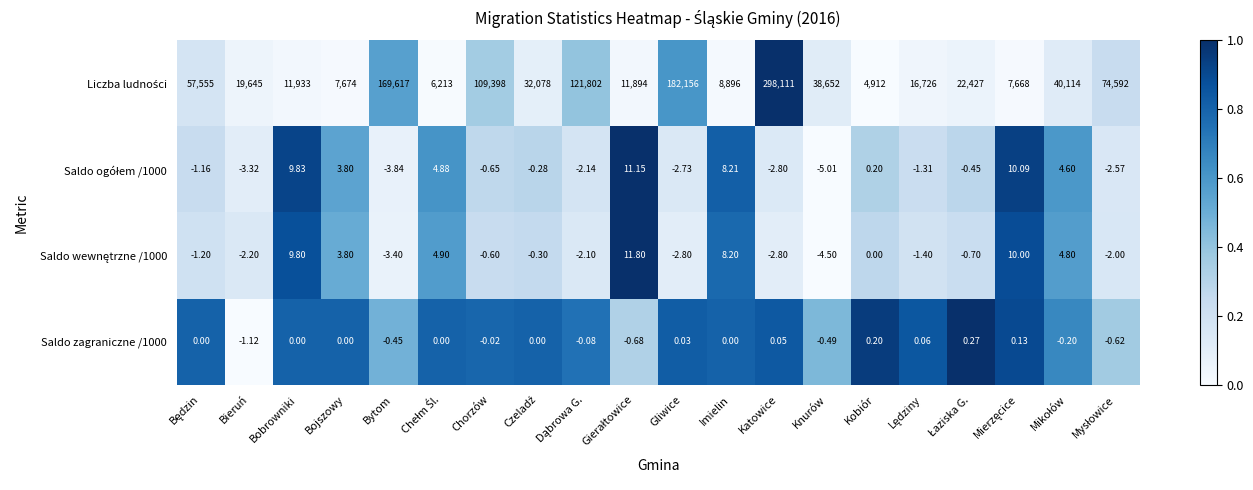

Which category has the lowest value across all series?

Knurów